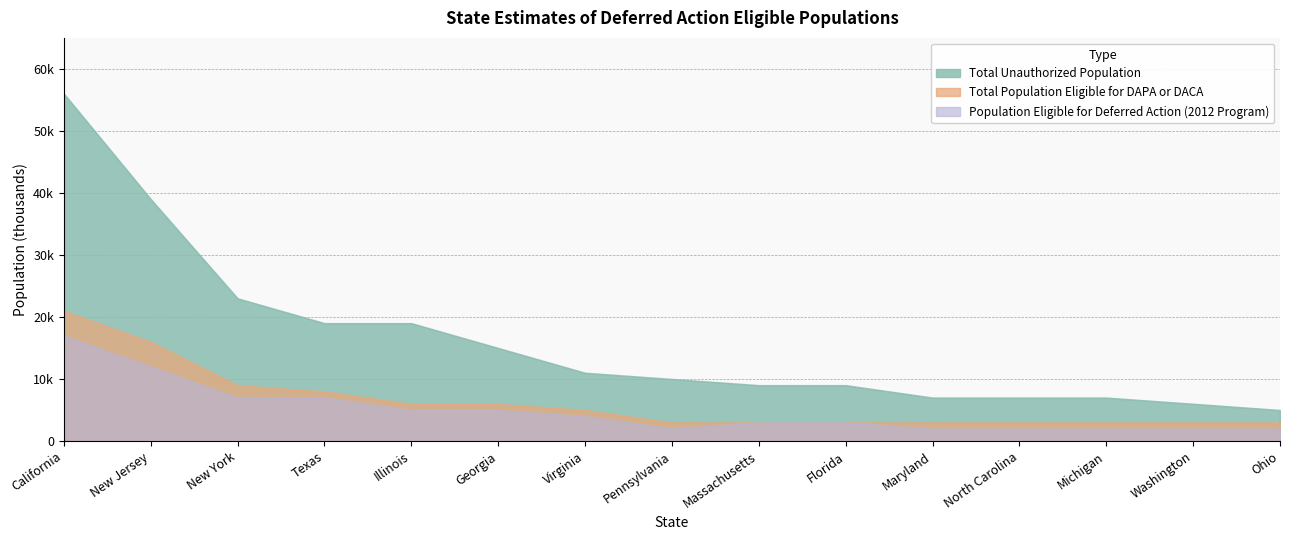

What is the highest value of the Population Eligible for Deferred Action (2012 Program) series?

17000